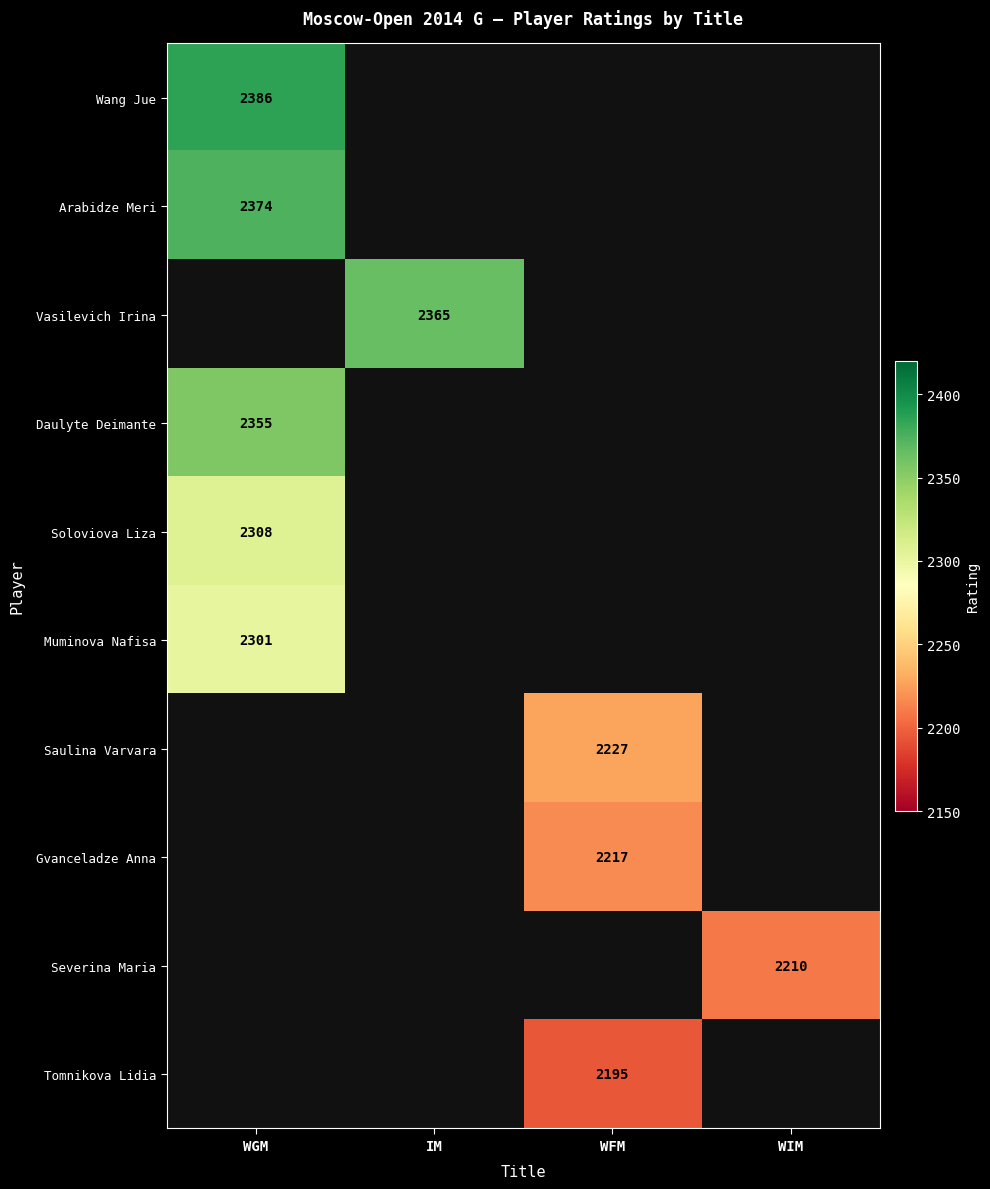

True or false: Vasilevich Irina has a value of 4037 at IM.

False